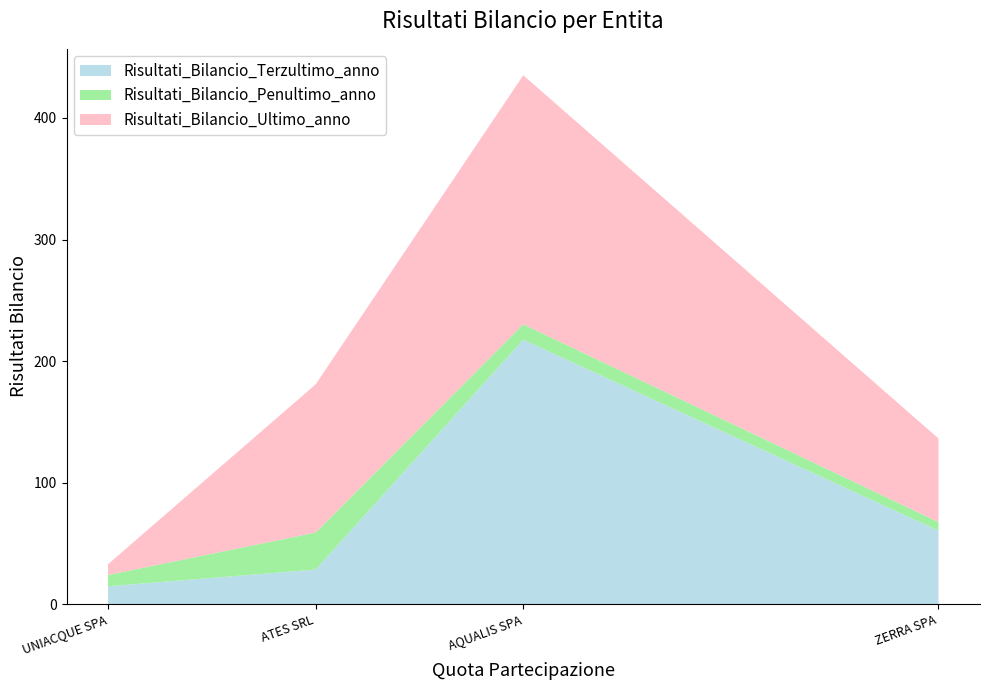

True or false: Risultati_Bilancio_Terzultimo_anno has a value of 14.7 at UNIACQUE SPA.

True